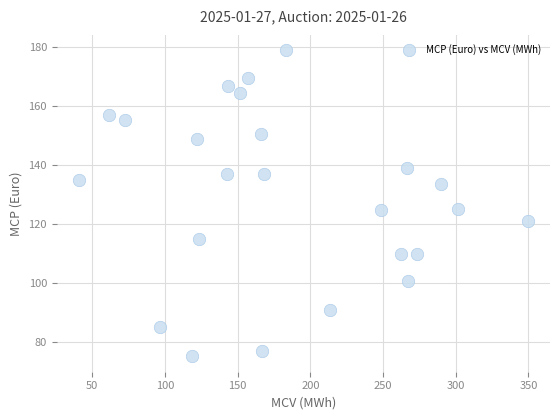

What is the range of Y values (max minus min)?

103.7